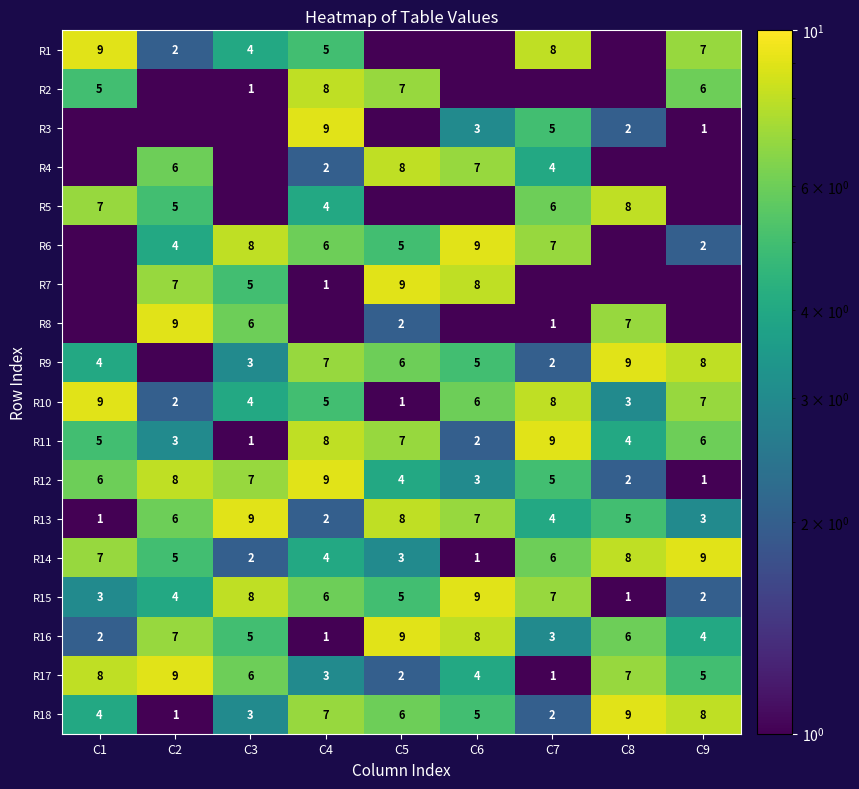

The R1 series shows 2.0 at C2. True or false?

True